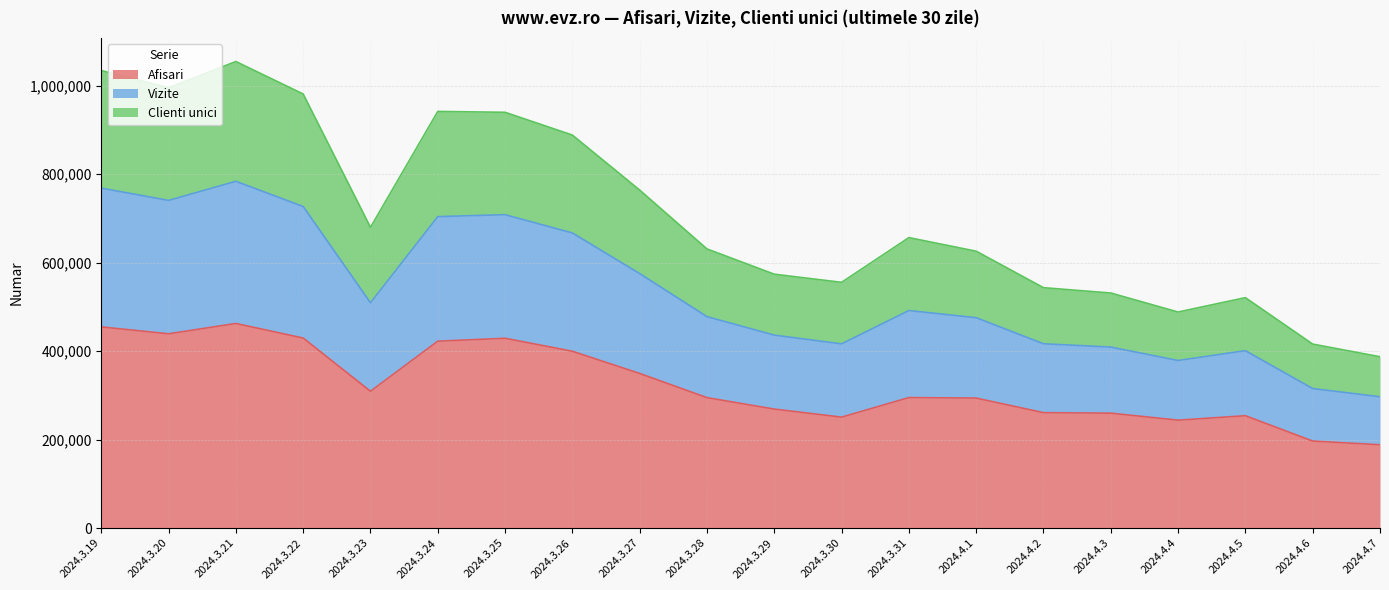

The value of Afisari at 2024.3.28 is 385971. True or false?

False